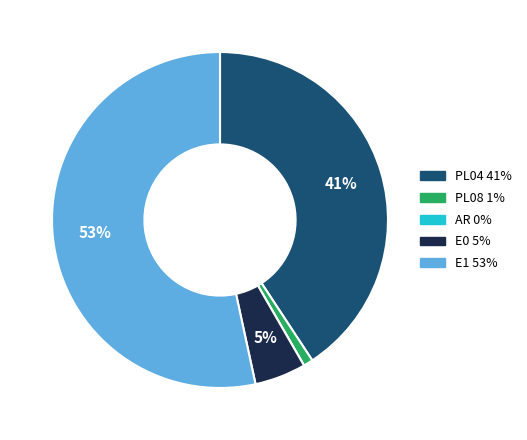

To the nearest percent, what is the average slice percentage?

20%